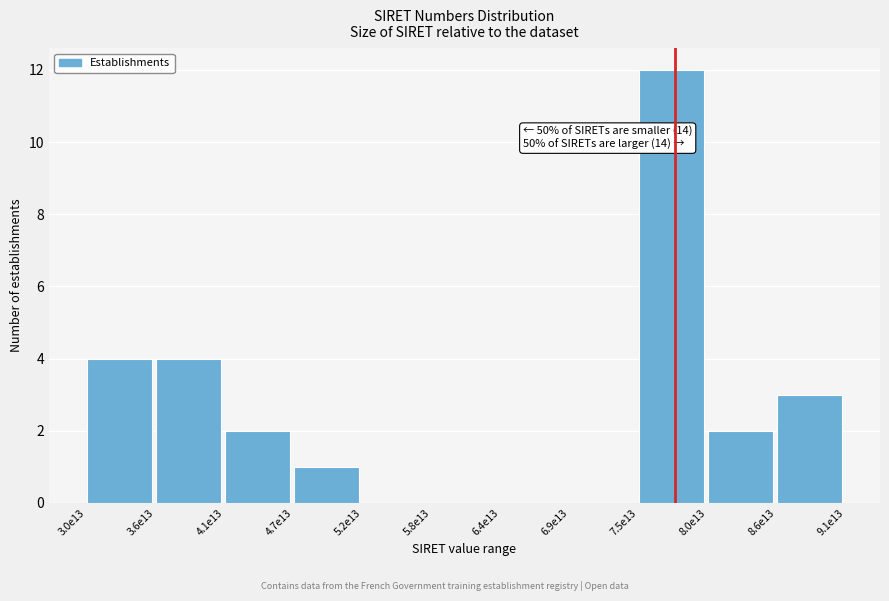

Reading left to right, what are all the values shown in this chart?

3.0e13=4	3.6e13=4	4.1e13=2	4.7e13=1	5.2e13=0	5.8e13=0	6.4e13=0	6.9e13=0	7.5e13=12	8.0e13=2	8.6e13=3